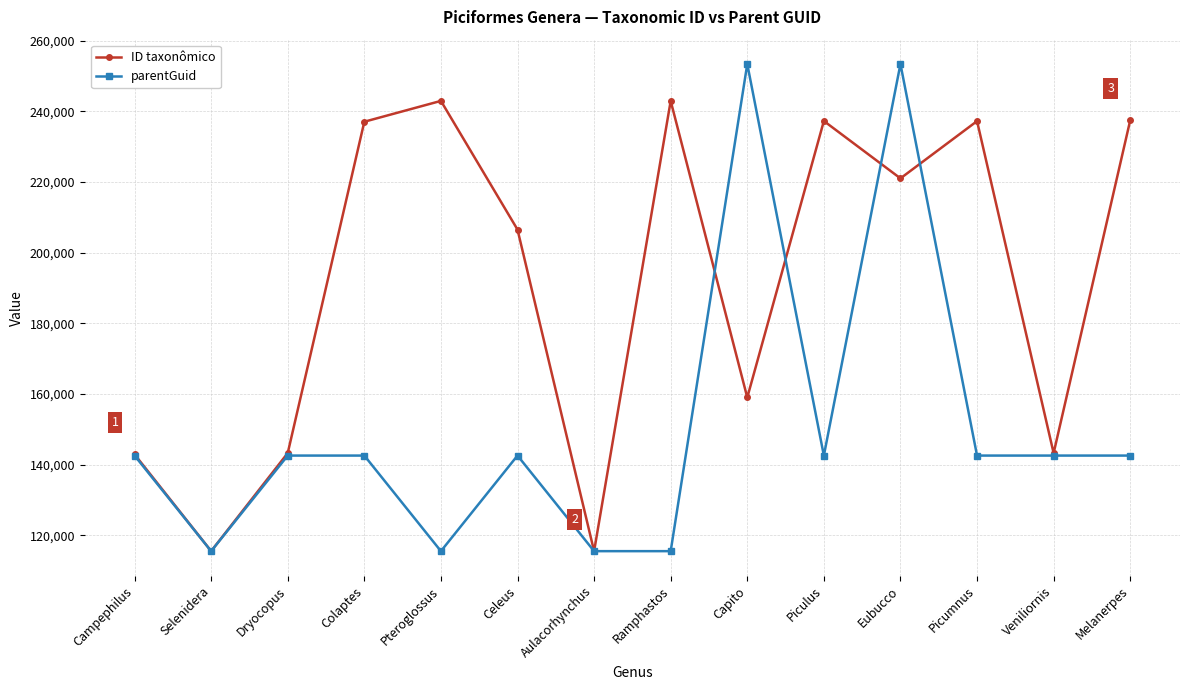

True or false: ID taxonômico has a value of 194780 at Aulacorhynchus.

False